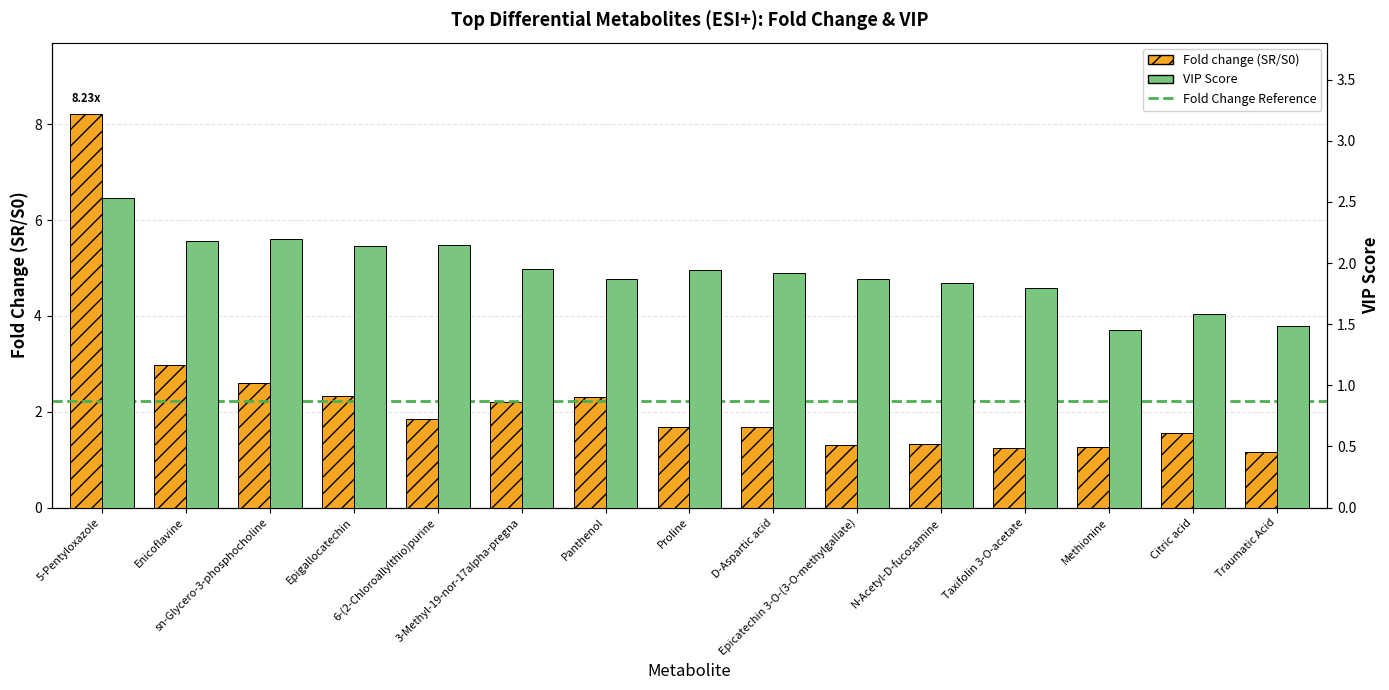

What is the value of the VIP bar at the 15th from the left?

1.5